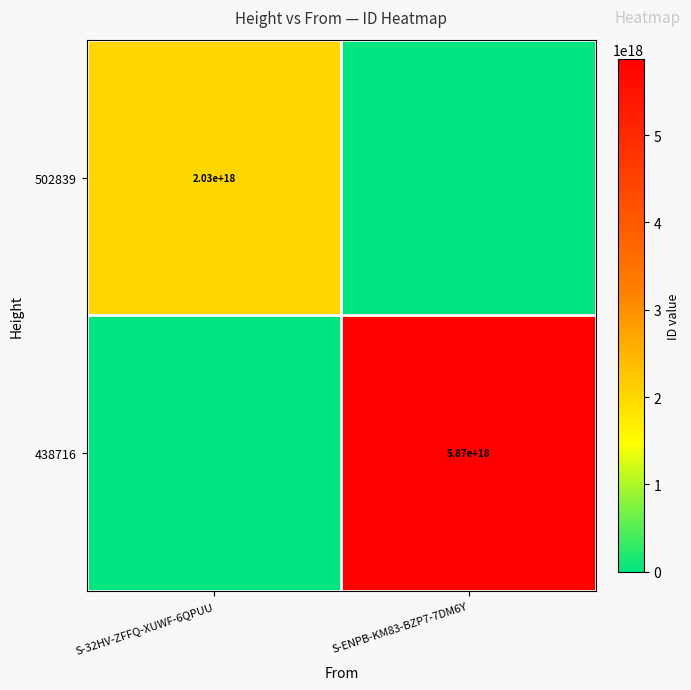

At which category is the sum across all series the highest?

S-ENPB-KM83-BZP7-7DM6Y